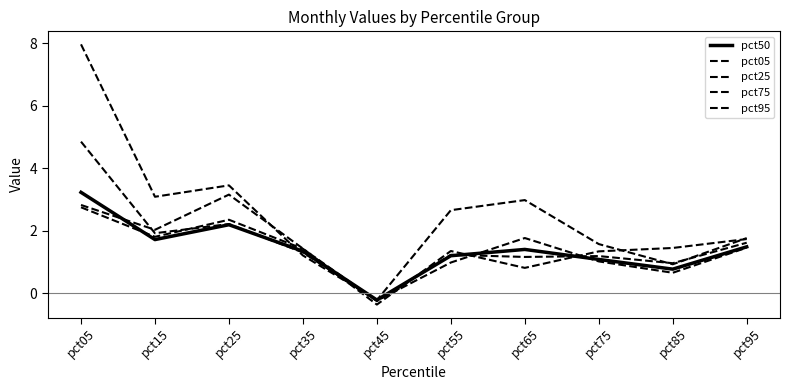

How many lines are shown in the chart?

5